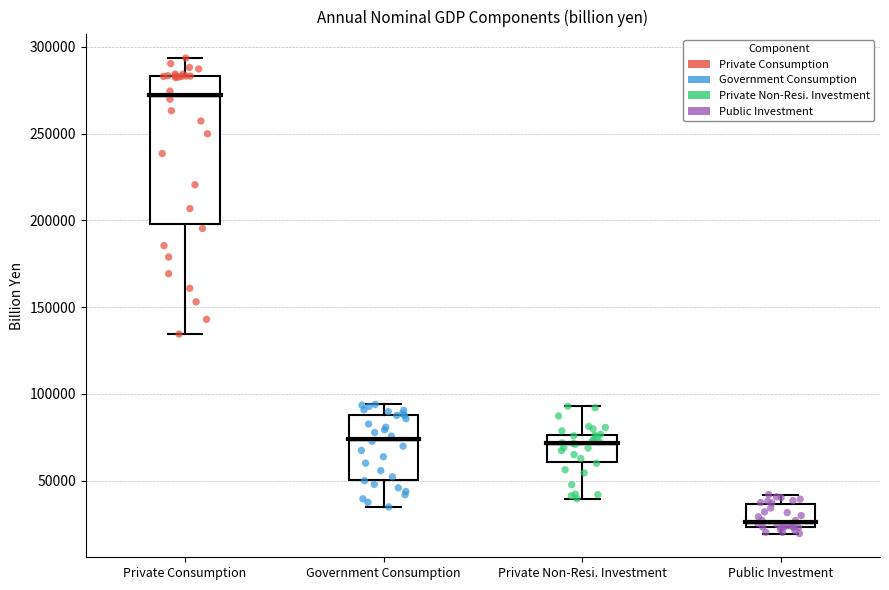

Where is the lower edge of the box for Government Consumption on the y-axis? The values are not printed on the chart, so give them approximately, as read against the axis.

50000